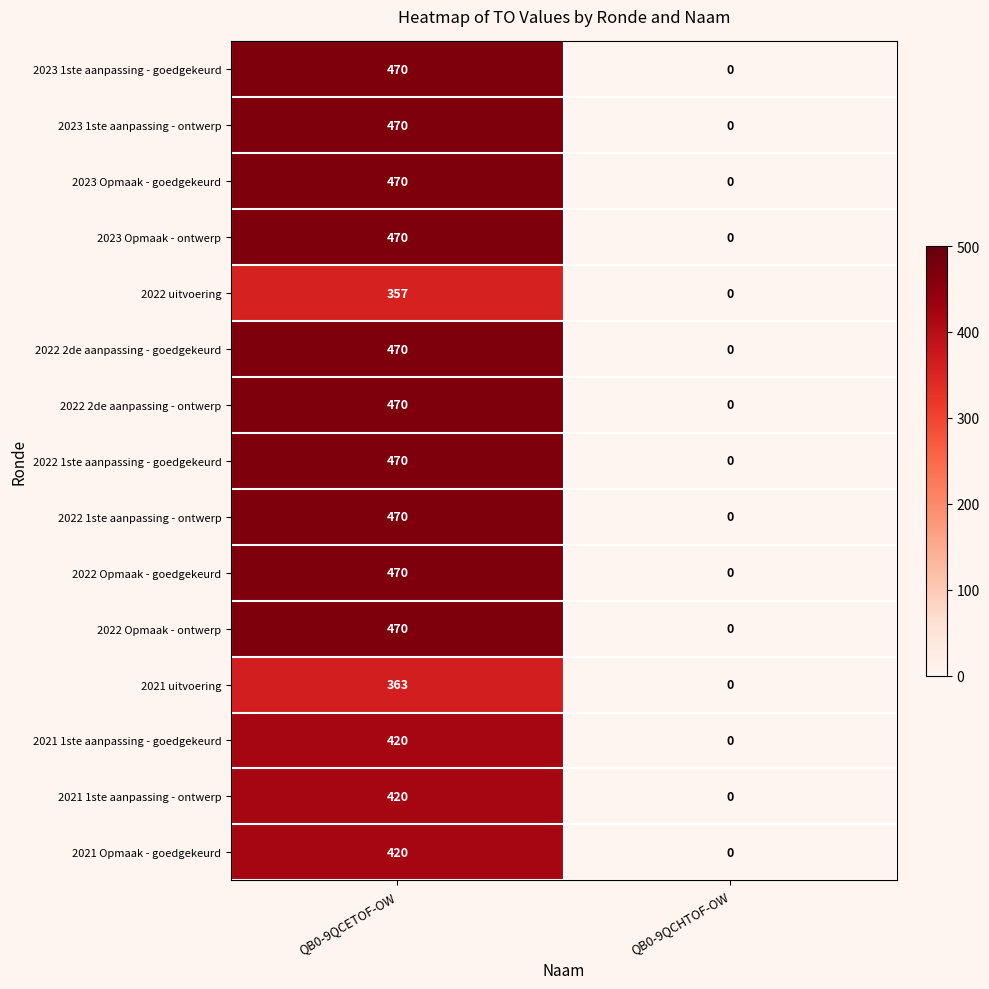

What is the sum of all 2021 uitvoering values?

363